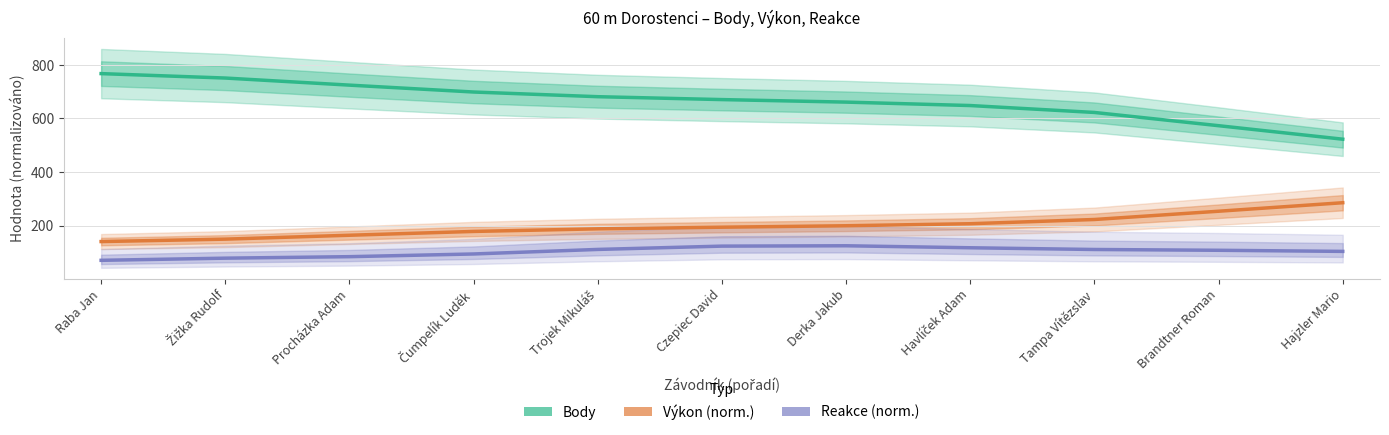

What is the minimum value shown in the chart?

70.1